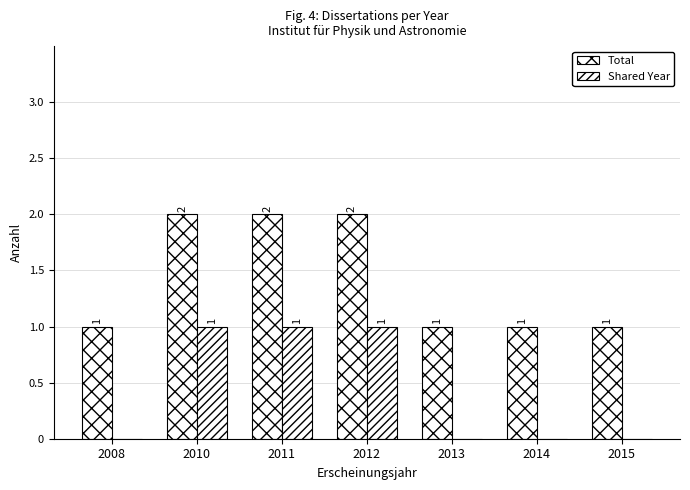

How many data points in Total are above 1?

3